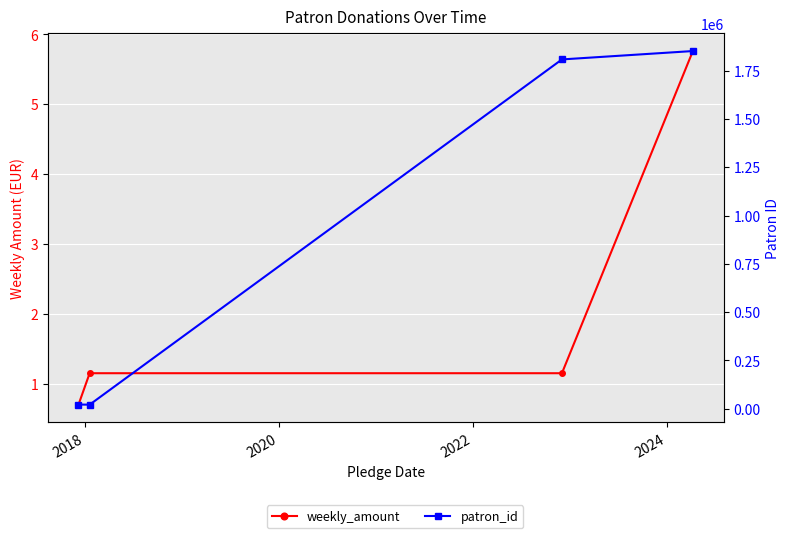

True or false: patron_id has a value of 11473.4 at 2018.

False